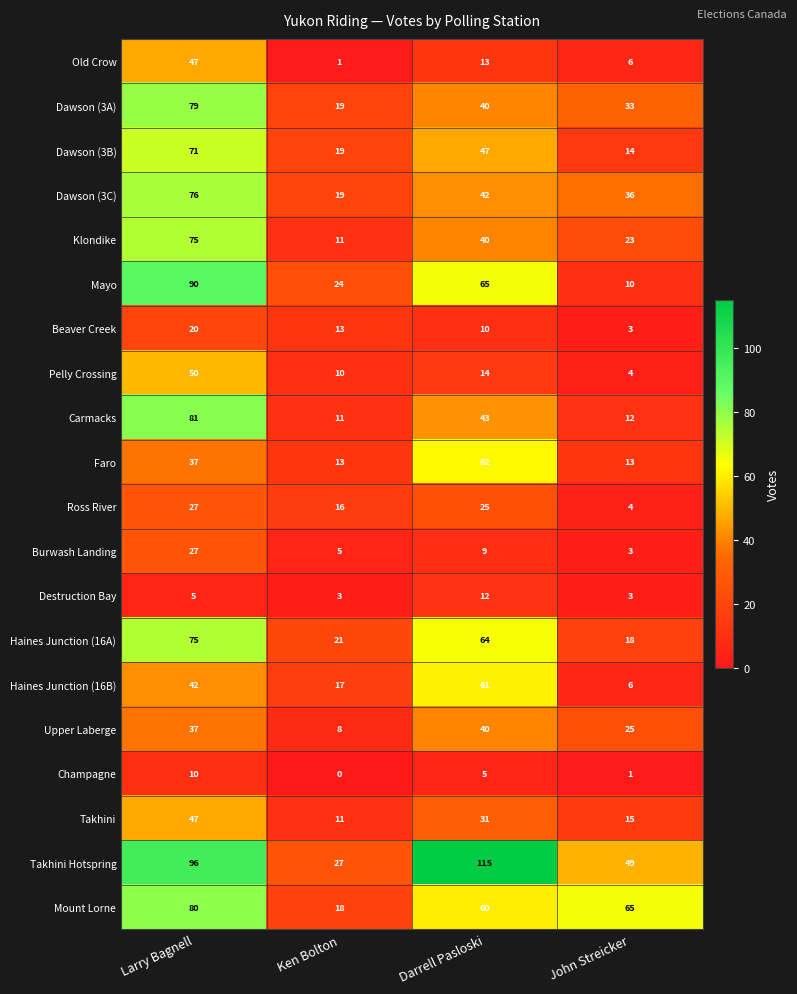

List the labels in order of Dawson (3A) value, largest first.

Larry Bagnell, Darrell Pasloski, John Streicker, Ken Bolton